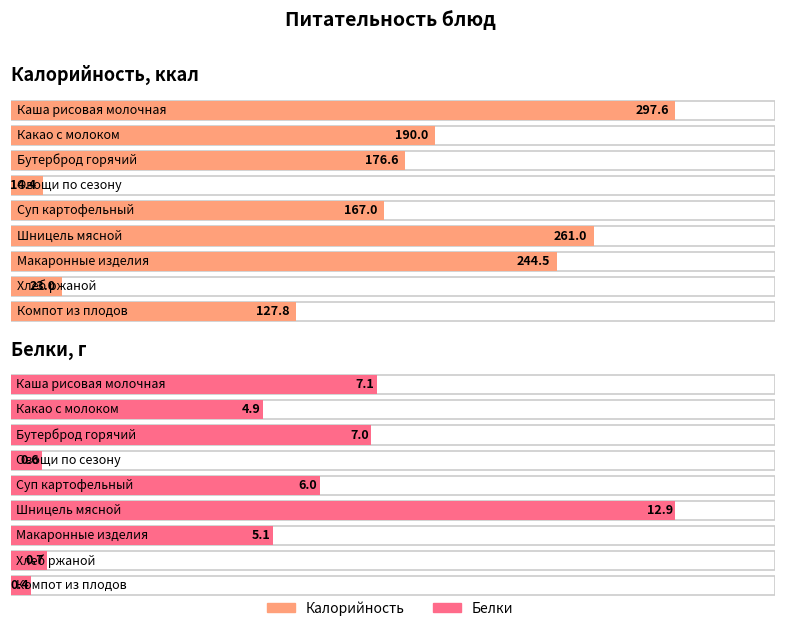

What is the difference between the Калорийность values at Какао с молоком and Шницель мясной?

71.0